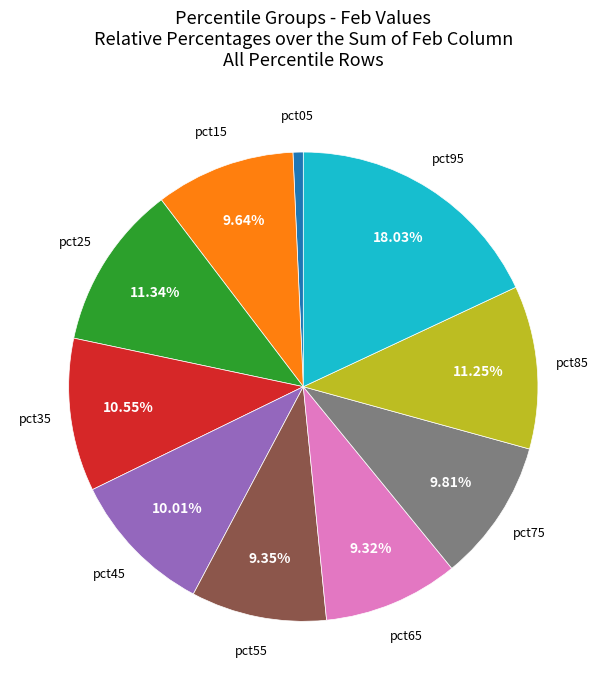

Is there a majority slice in this chart?

No